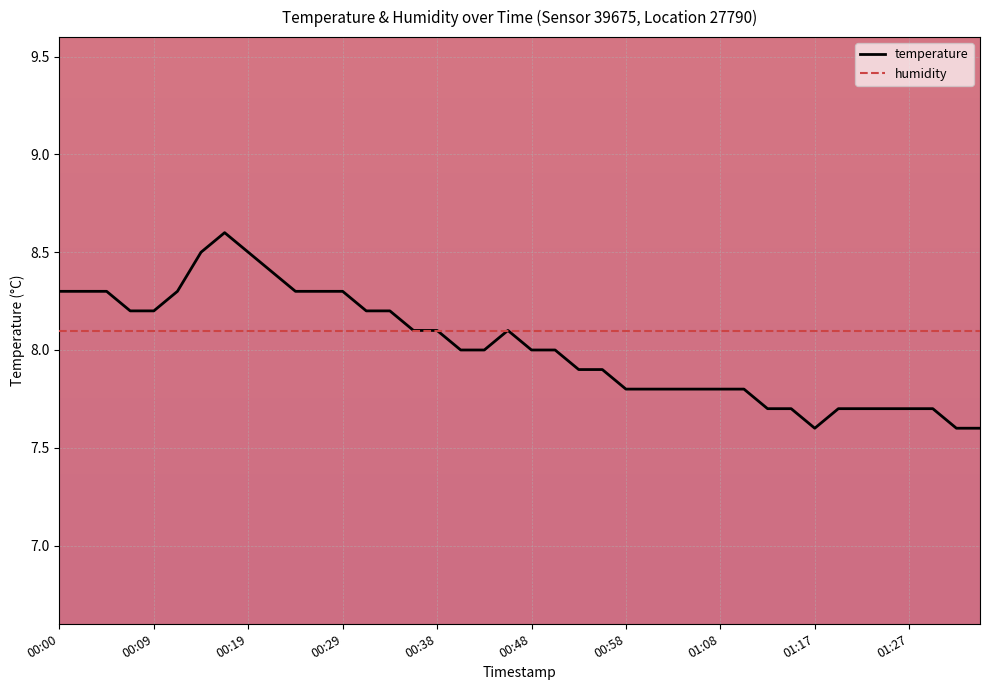

Which series has the widest spread of values?

temperature